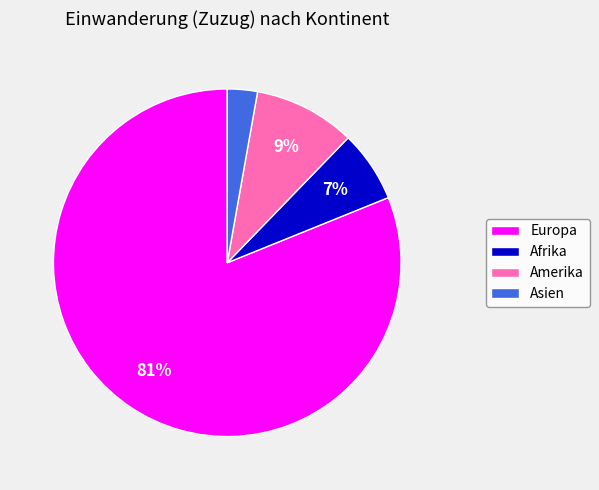

Count the number of slices in the pie.

4